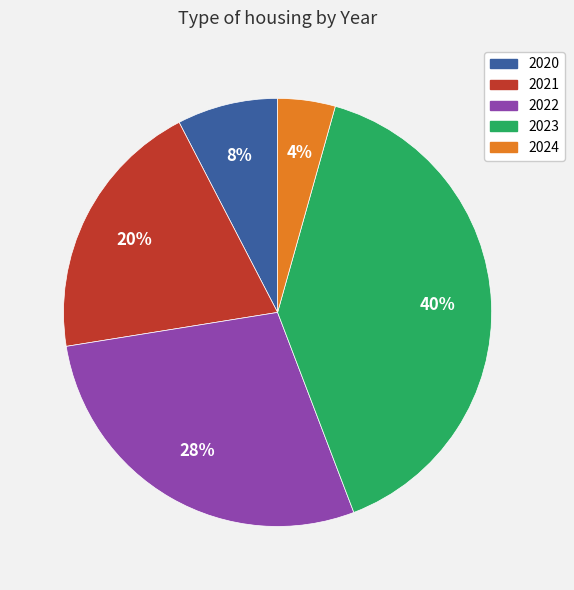

How many slices are in this pie chart?

5